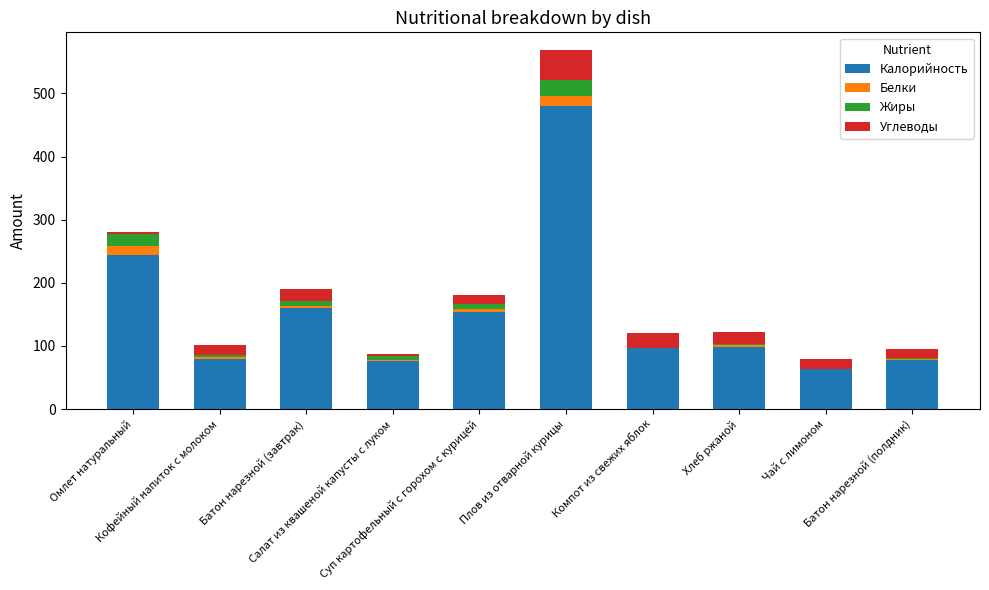

Are the bars horizontal?

No